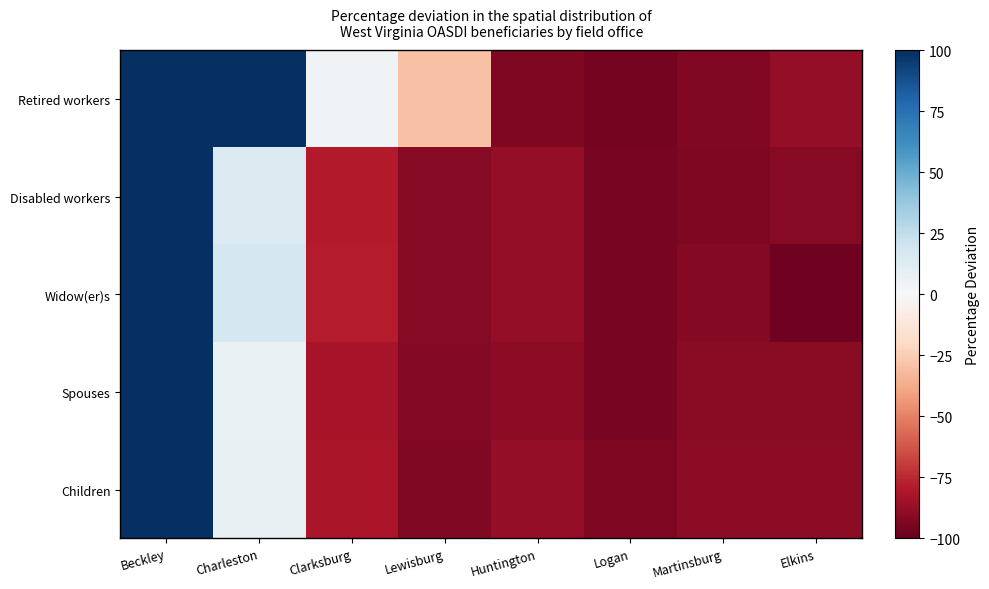

Reading left to right, extract all data points from this chart.

Retired workers: Beckley=100.0	Charleston=100.0	Clarksburg=3.4	Lewisburg=-29.5	Huntington=-93.5	Logan=-95.7	Martinsburg=-92.5	Elkins=-87.8
Disabled workers: Beckley=100.0	Charleston=14.5	Clarksburg=-79.3	Lewisburg=-90.8	Huntington=-87.6	Logan=-94.8	Martinsburg=-93.6	Elkins=-91.1
Widow(er)s: Beckley=100.0	Charleston=17.4	Clarksburg=-78.6	Lewisburg=-90.7	Huntington=-88.1	Logan=-94.8	Martinsburg=-91.9	Elkins=-97.2
Spouses: Beckley=100.0	Charleston=6.5	Clarksburg=-82.7	Lewisburg=-92.1	Huntington=-89.1	Logan=-94.7	Martinsburg=-90.6	Elkins=-90.6
Children: Beckley=100.0	Charleston=7.8	Clarksburg=-81.9	Lewisburg=-92.9	Huntington=-88.2	Logan=-93.7	Martinsburg=-89.8	Elkins=-89.8